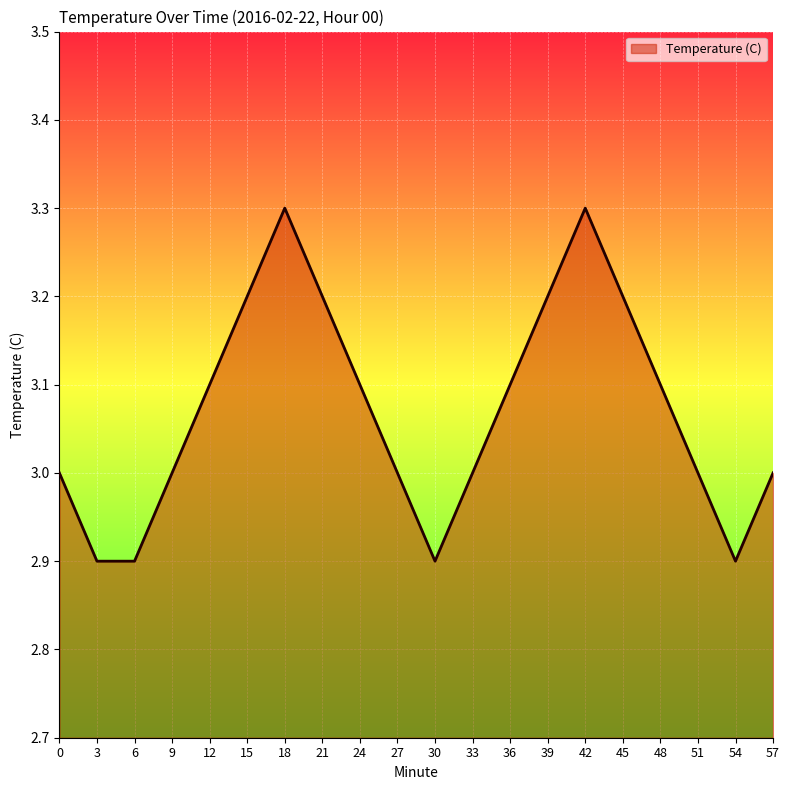

The value at 48 is 1.0. True or false?

False